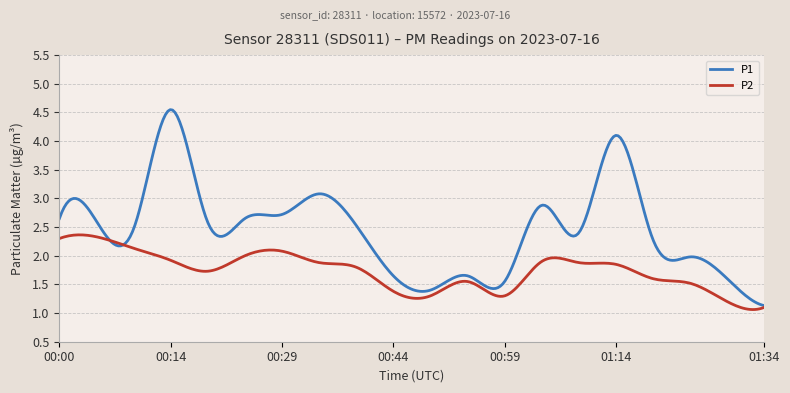

True or false: P1 and P2 intersect in this chart.

True